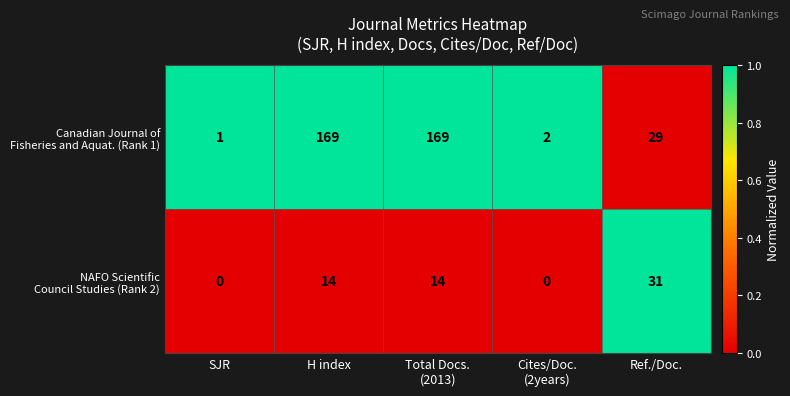

What is the difference between the highest and lowest values at Cites/Doc.
(2years)?

2